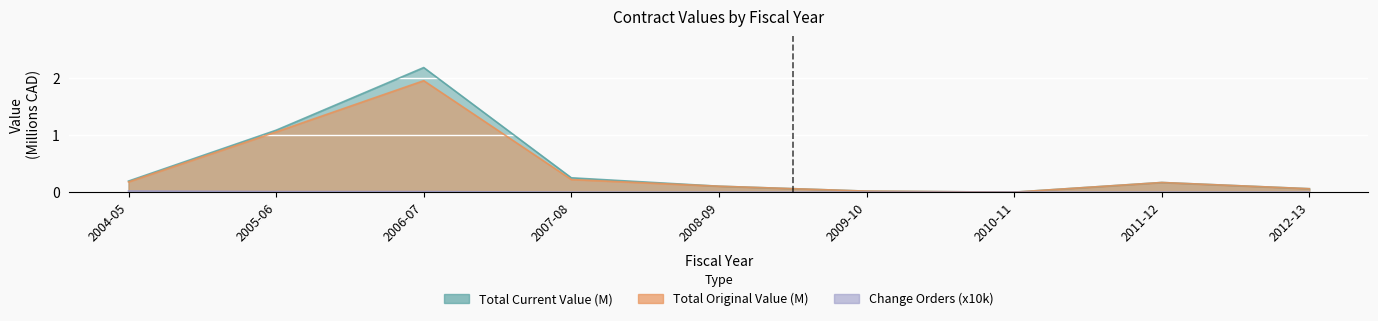

At which label is Change Orders (x10k) closest to 0?

2007-08